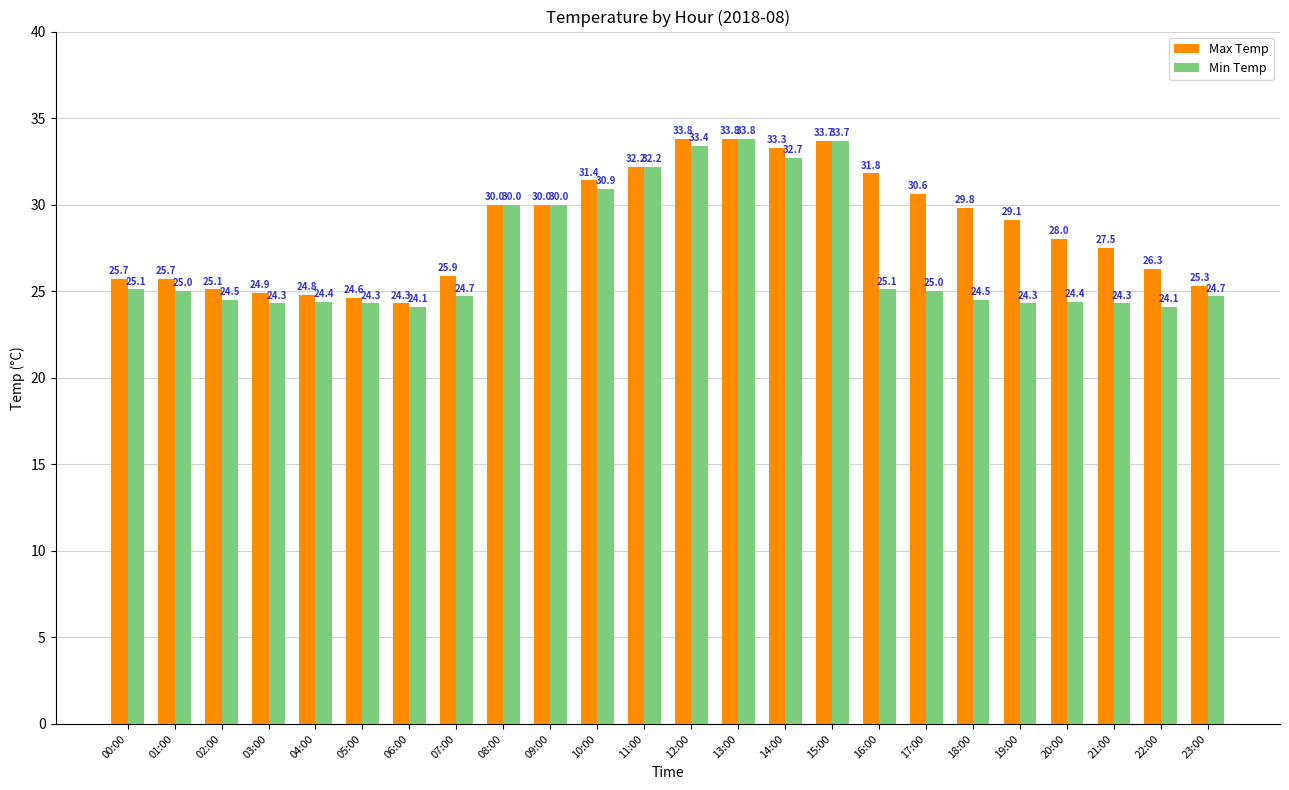

At how many categories does at least one series exceed 32?

5